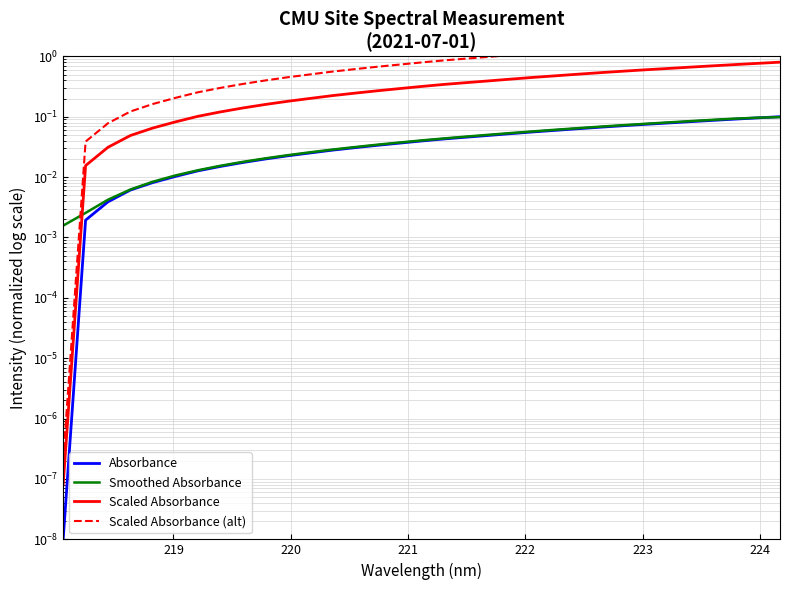

True or false: Absorbance and Scaled Absorbance (alt) intersect in this chart.

False